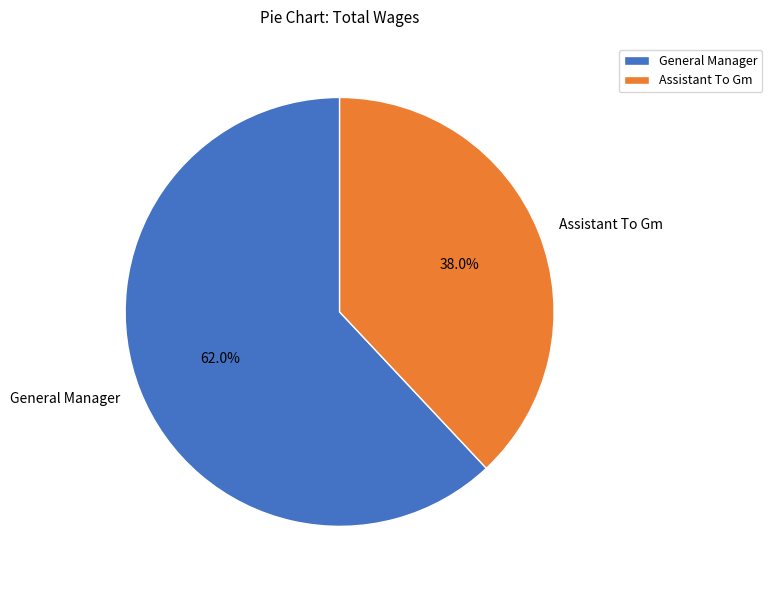

How much of the chart is everything except Assistant To Gm?

62.0%